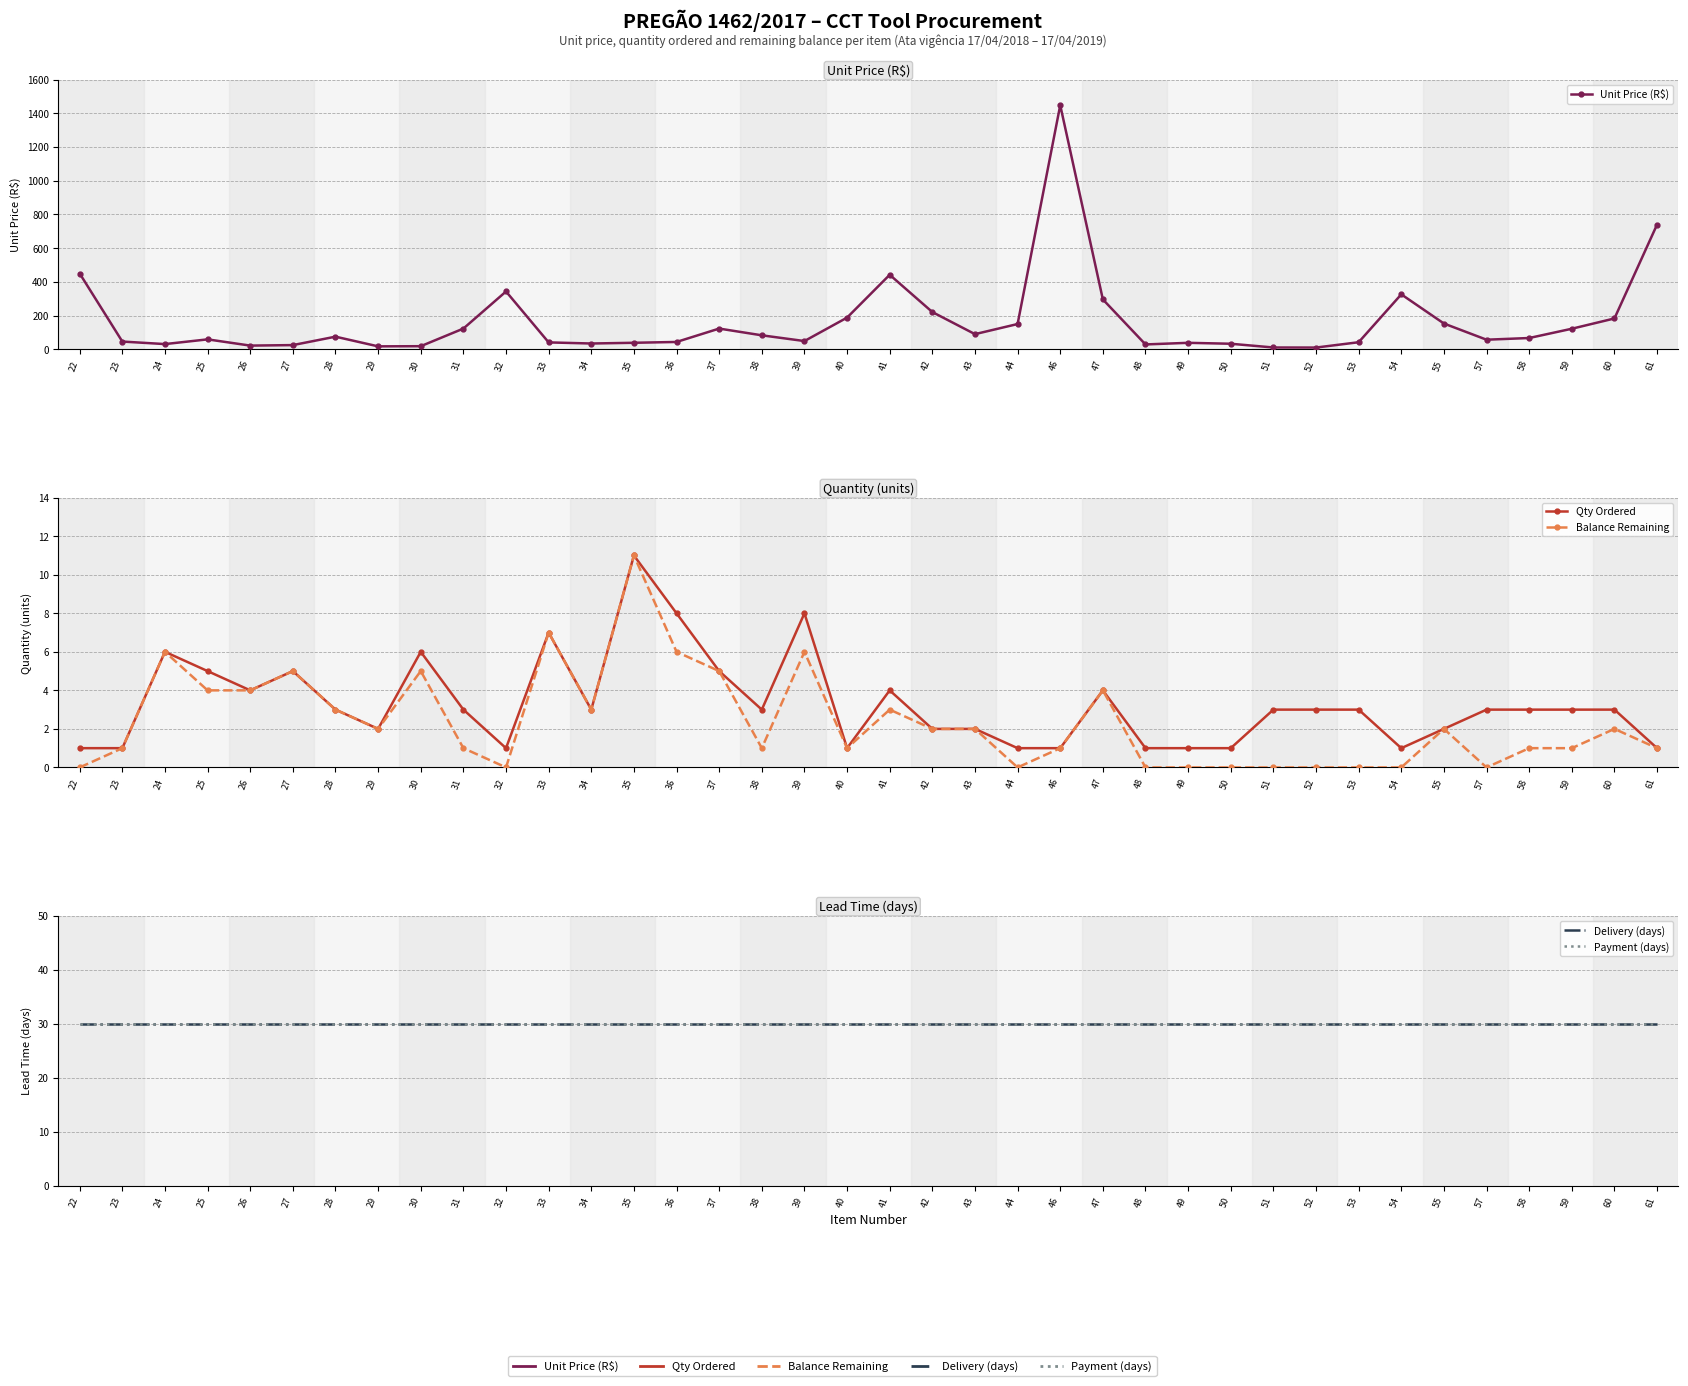

Reading right to left, extract all data points from this chart.

Unit Price (R$): 740.0	183.0	122.0	67.0	57.0	153.0	326.0	42.0	10.4	10.8	33.0	38.5	28.9	296.0	1448.0	150.0	90.0	221.0	442.0	188.0	49.0	83.0	123.0	43.6	38.8	34.4	41.0	343.0	123.0	18.5	17.5	75.0	25.0	22.0	59.0	31.0	46.0	449.5
Qty Ordered: 1.0	3.0	3.0	3.0	3.0	2.0	1.0	3.0	3.0	3.0	1.0	1.0	1.0	4.0	1.0	1.0	2.0	2.0	4.0	1.0	8.0	3.0	5.0	8.0	11.0	3.0	7.0	1.0	3.0	6.0	2.0	3.0	5.0	4.0	5.0	6.0	1.0	1.0
Balance Remaining: 1.0	2.0	1.0	1.0	0.0	2.0	0.0	0.0	0.0	0.0	0.0	0.0	0.0	4.0	1.0	0.0	2.0	2.0	3.0	1.0	6.0	1.0	5.0	6.0	11.0	3.0	7.0	0.0	1.0	5.0	2.0	3.0	5.0	4.0	4.0	6.0	1.0	0.0
Delivery (days): 30.0	30.0	30.0	30.0	30.0	30.0	30.0	30.0	30.0	30.0	30.0	30.0	30.0	30.0	30.0	30.0	30.0	30.0	30.0	30.0	30.0	30.0	30.0	30.0	30.0	30.0	30.0	30.0	30.0	30.0	30.0	30.0	30.0	30.0	30.0	30.0	30.0	30.0
Payment (days): 30.0	30.0	30.0	30.0	30.0	30.0	30.0	30.0	30.0	30.0	30.0	30.0	30.0	30.0	30.0	30.0	30.0	30.0	30.0	30.0	30.0	30.0	30.0	30.0	30.0	30.0	30.0	30.0	30.0	30.0	30.0	30.0	30.0	30.0	30.0	30.0	30.0	30.0